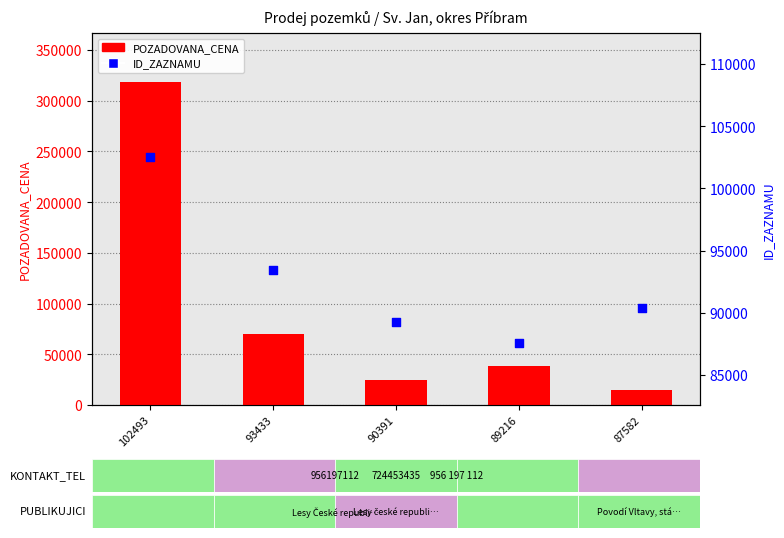

At which category is the sum across all series the highest?

102493